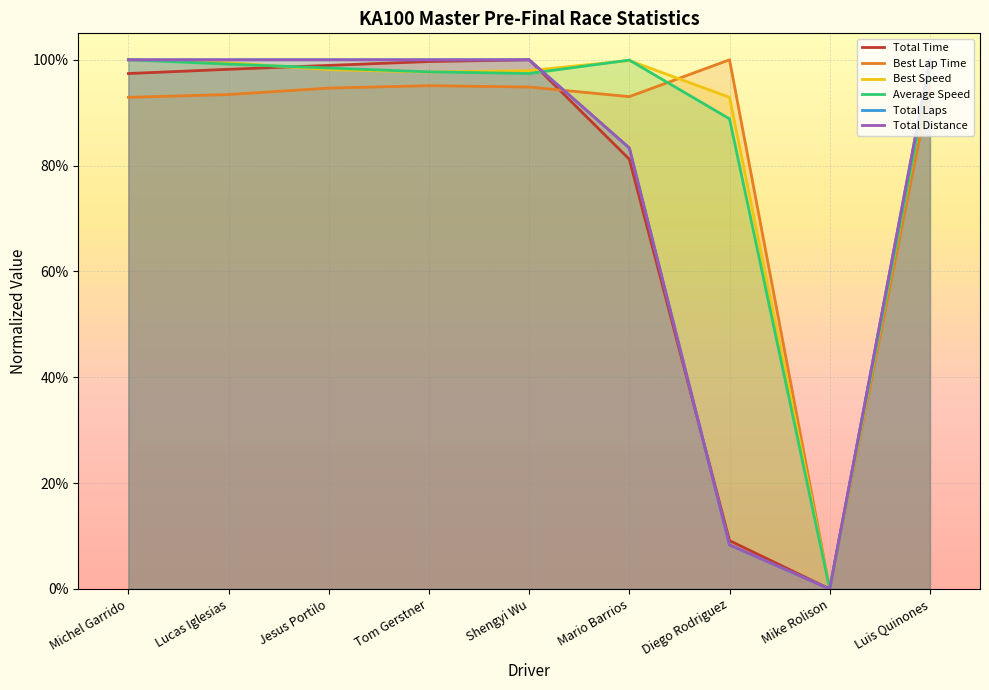

Where is Total Time nearest to the value 0?

Mike Rolison